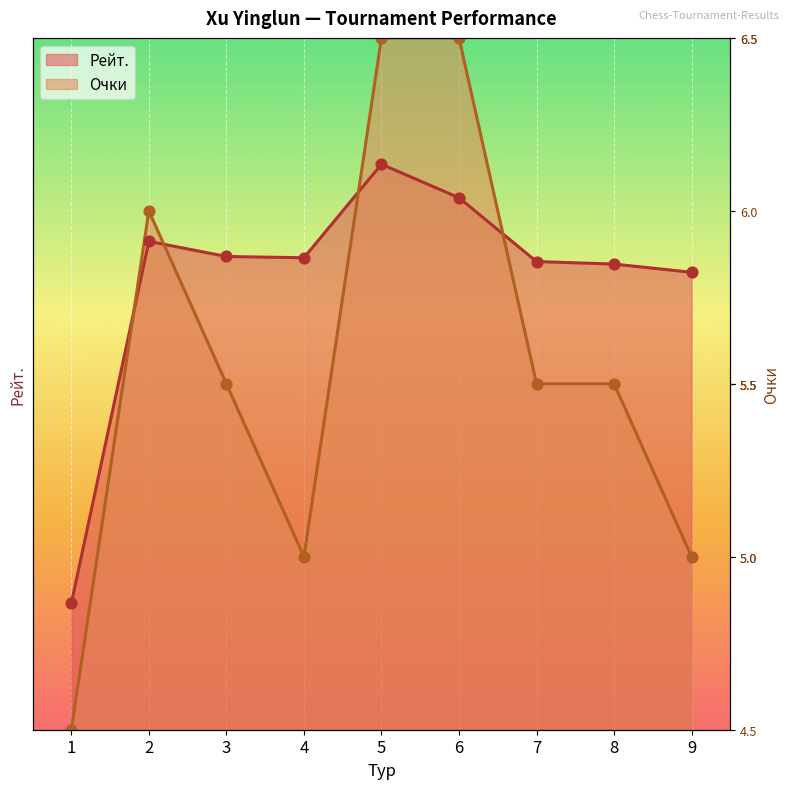

Is the value of Очки at 1 greater than the value of Рейт. at 6?

No